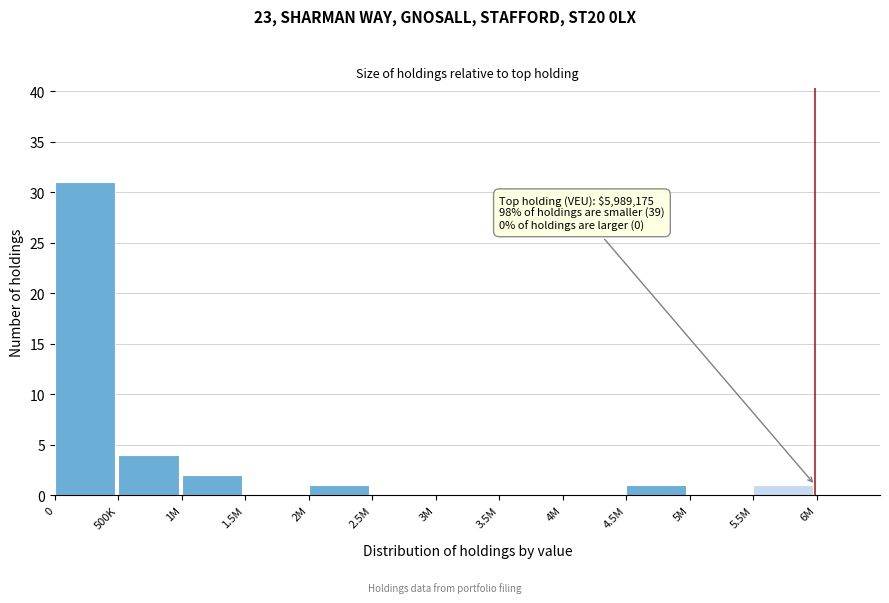

Reading left to right, what are all the values shown in this chart?

0=31	500K=4	1M=2	1.5M=0	2M=1	2.5M=0	3M=0	3.5M=0	4M=0	4.5M=1	5M=0	5.5M=1	6M=0